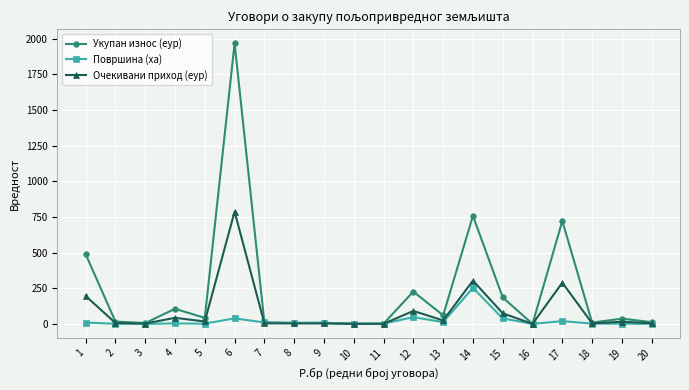

Rank the series by their maximum value, from highest to lowest.

Укупан износ (еур), Очекивани приход (еур), Површина (ха)